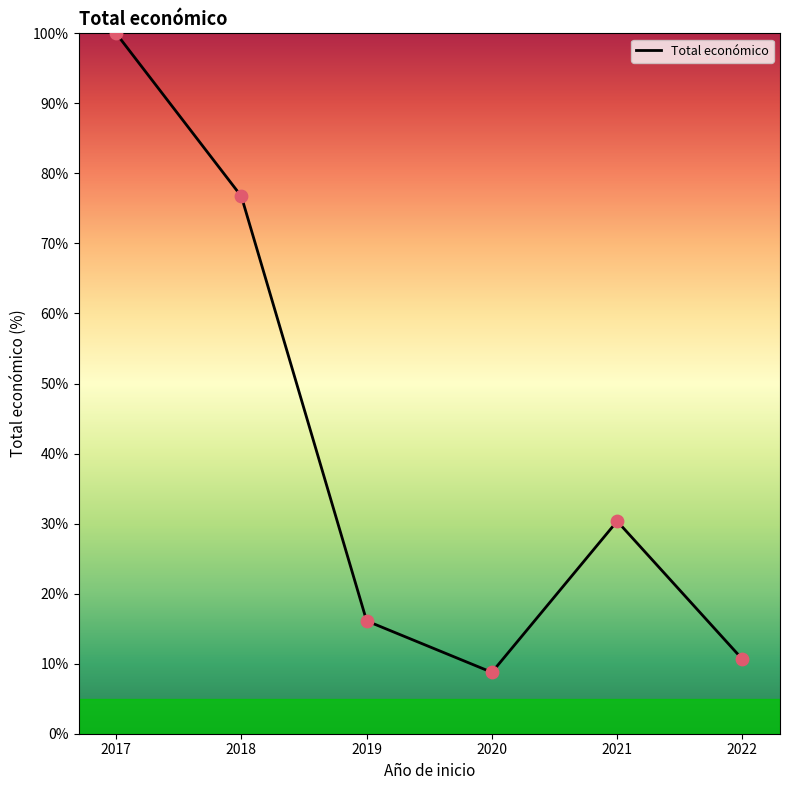

What is the ratio of the value at 2018 to the value at 2020?

8.8